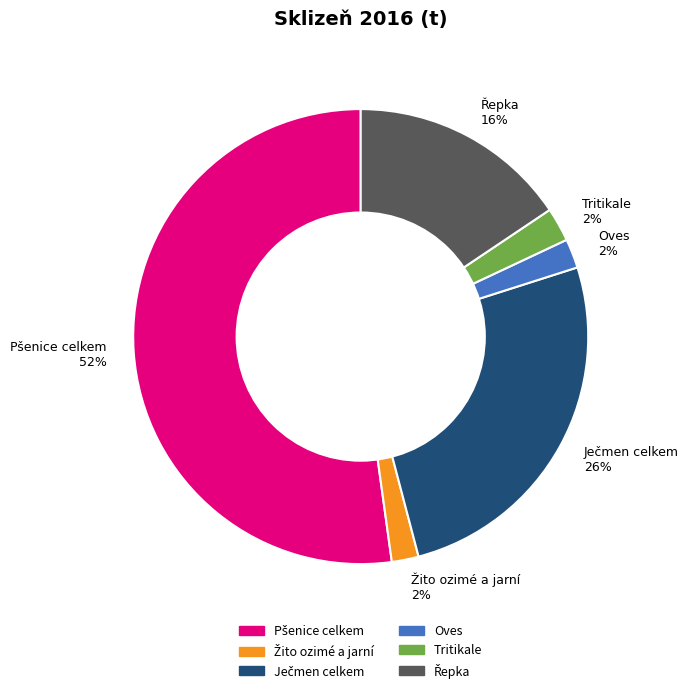

The Oves 2% slice represents 11% of the pie. True or false?

False